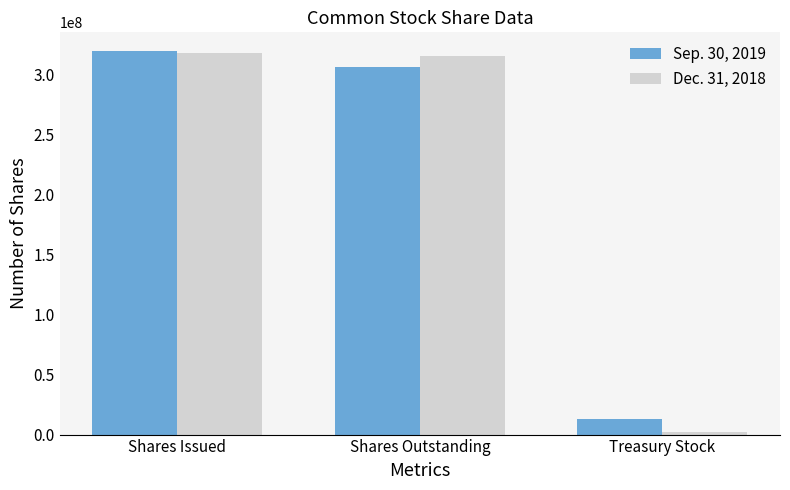

How many bars are there in total?

6